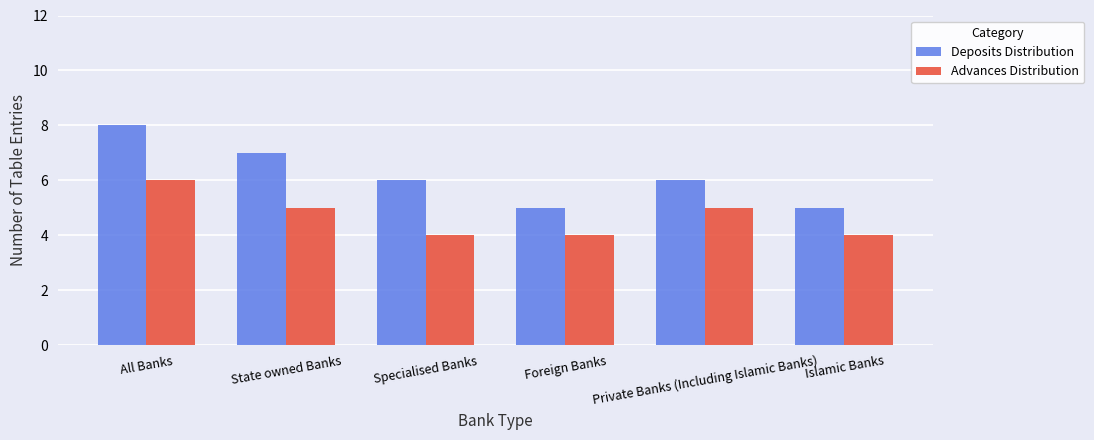

True or false: Advances Distribution has a value of 6 at Foreign Banks.

False